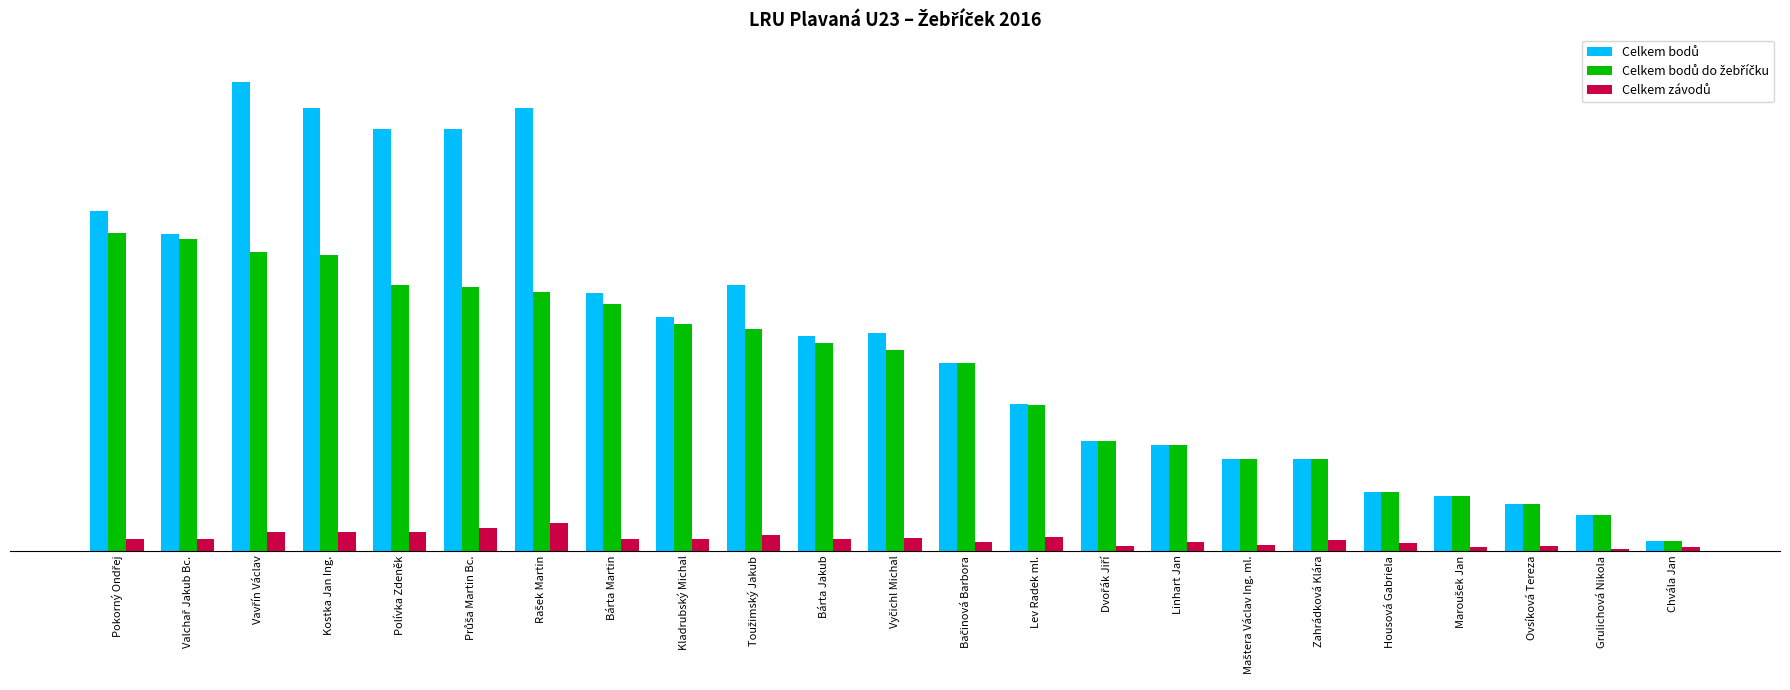

The value of Celkem bodů do žebříčku at Bárta Jakub is 241. True or false?

True